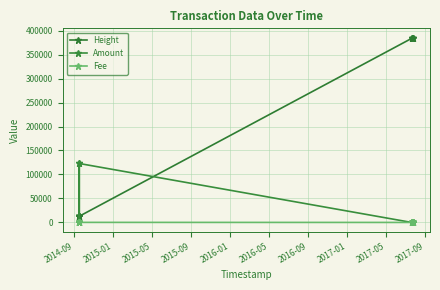

Which series changed the most between 2015-09 and 2017-09?

Height